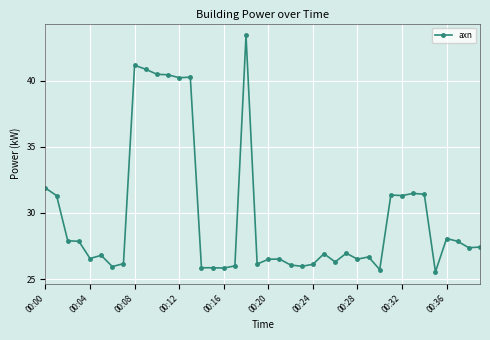

How many lines are shown in the chart?

1